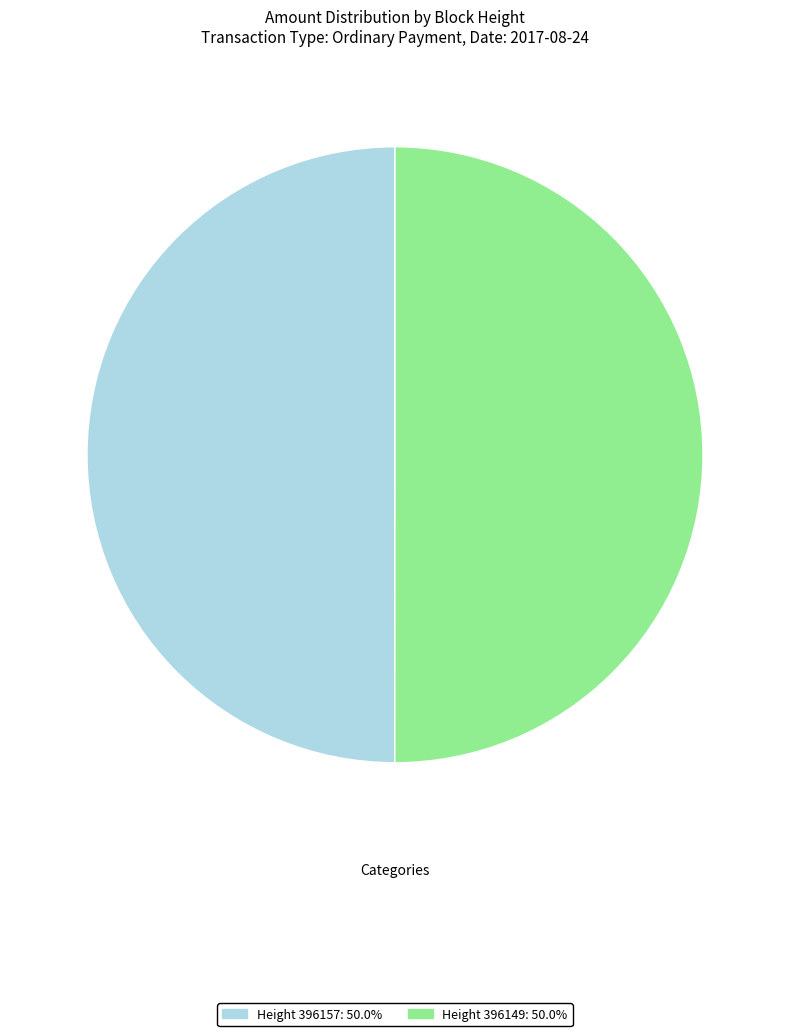

What is the ratio of the value at Height 396149: 50.0% to the value at Height 396157: 50.0%?

1.0